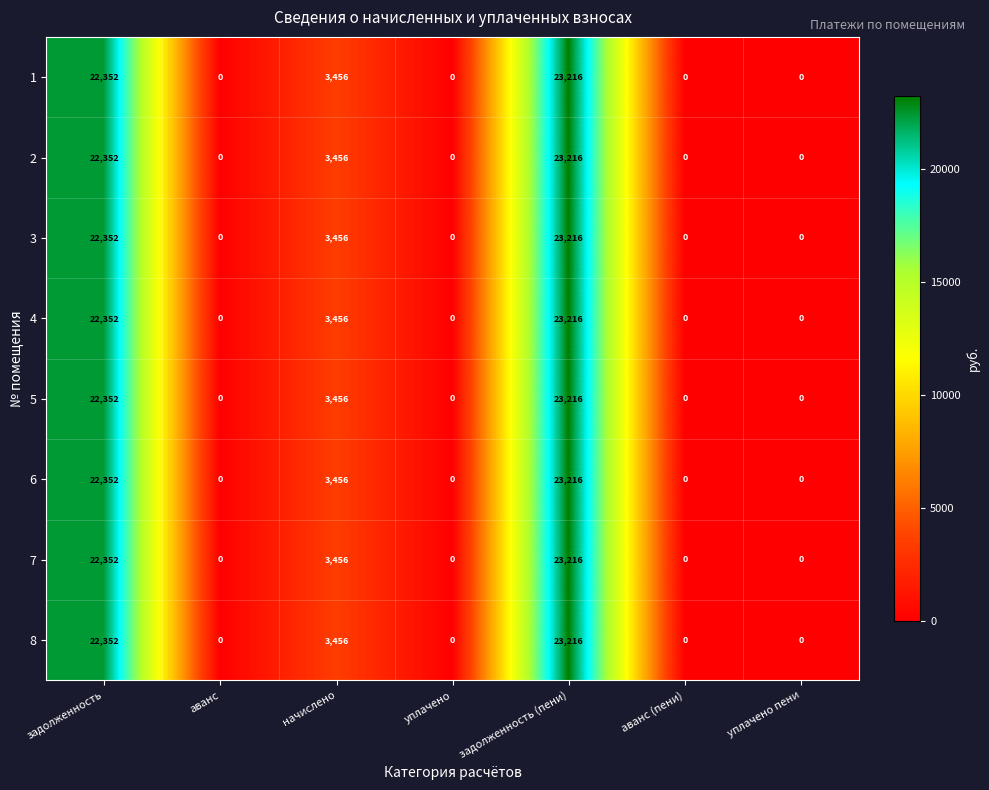

True or false: 4 has a value of 3456 at начислено.

True